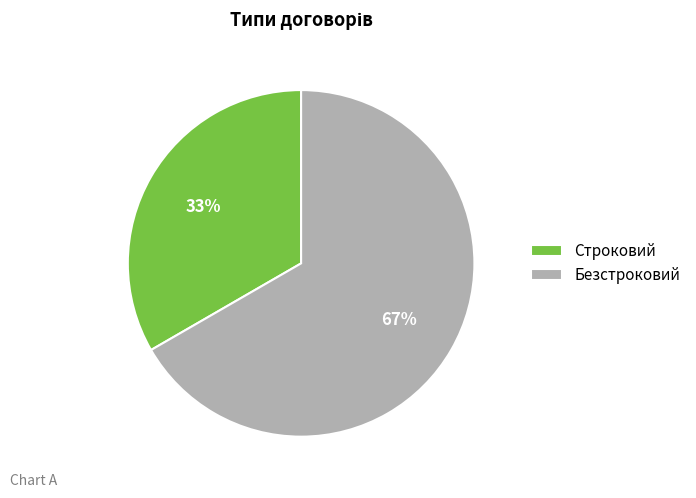

Rank the categories by value from highest to lowest.

Безстроковий, Строковий